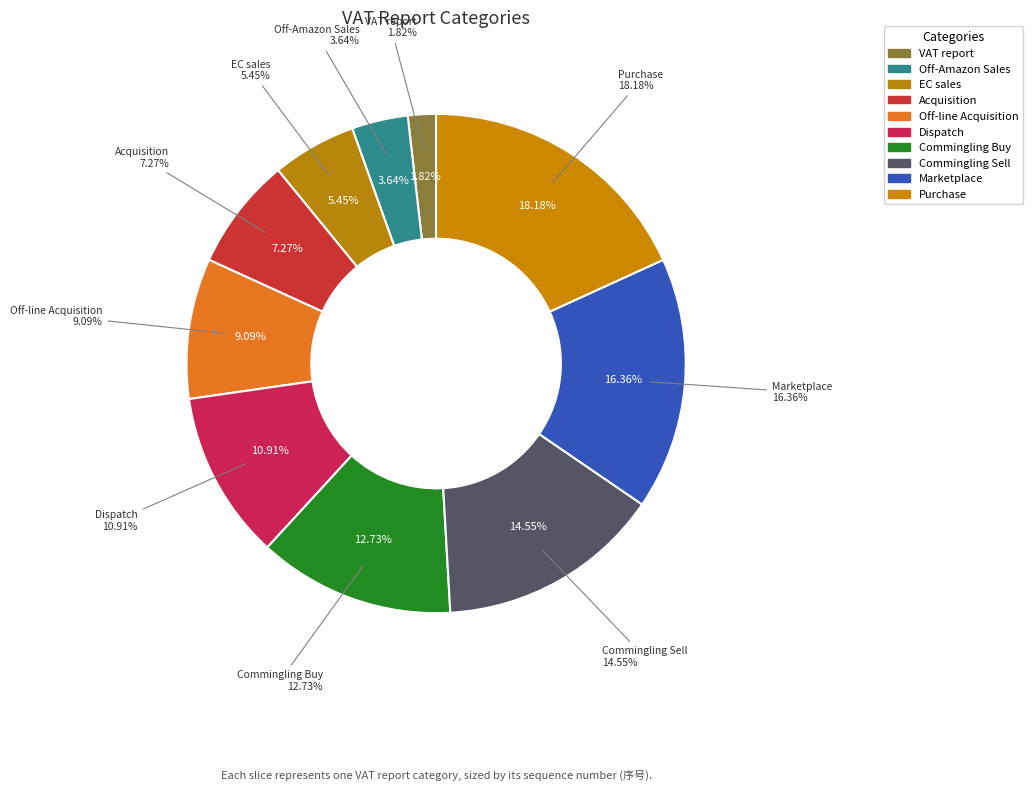

Is there any slice that represents more than half of the pie?

No